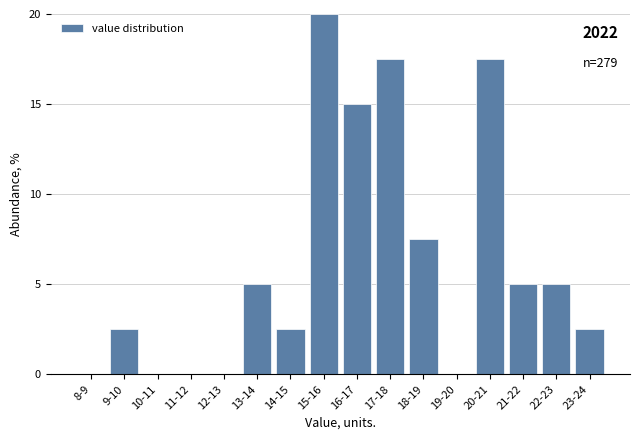

Reading left to right, list all the values displayed in this chart.

8-9=0.0	9-10=2.5	10-11=0.0	11-12=0.0	12-13=0.0	13-14=5.0	14-15=2.5	15-16=20.0	16-17=15.0	17-18=17.5	18-19=7.5	19-20=0.0	20-21=17.5	21-22=5.0	22-23=5.0	23-24=2.5